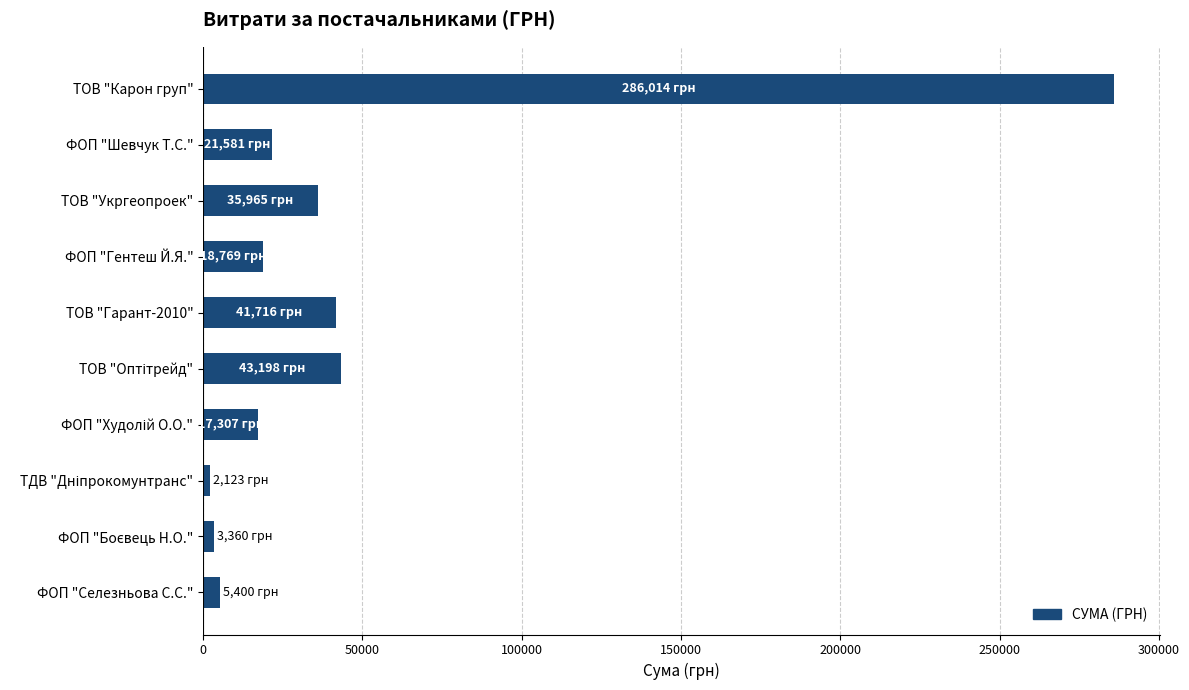

What is the difference between the second highest and minimum values?

41075.4